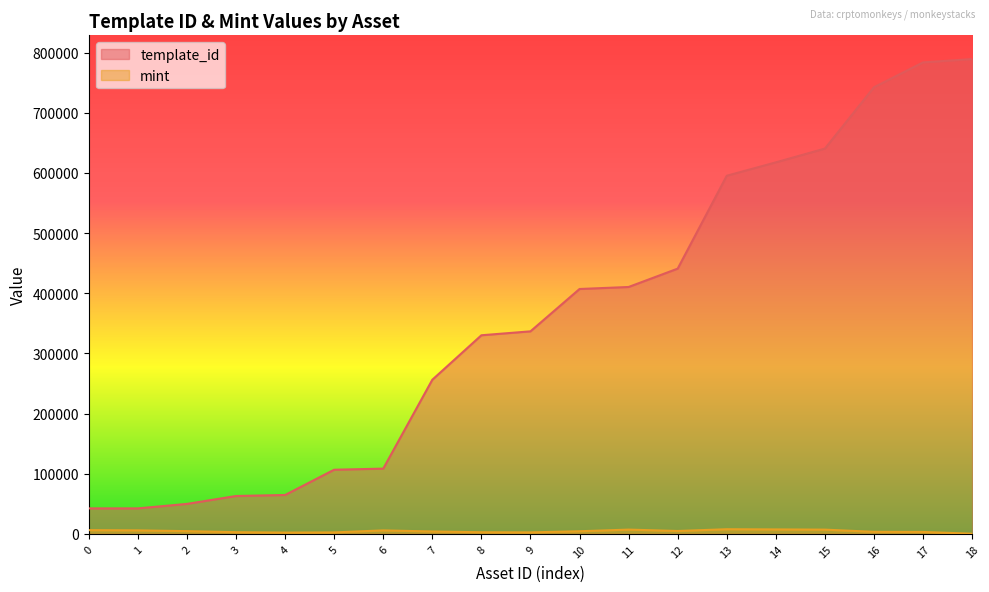

What are all the series names shown in the legend?

template_id, mint